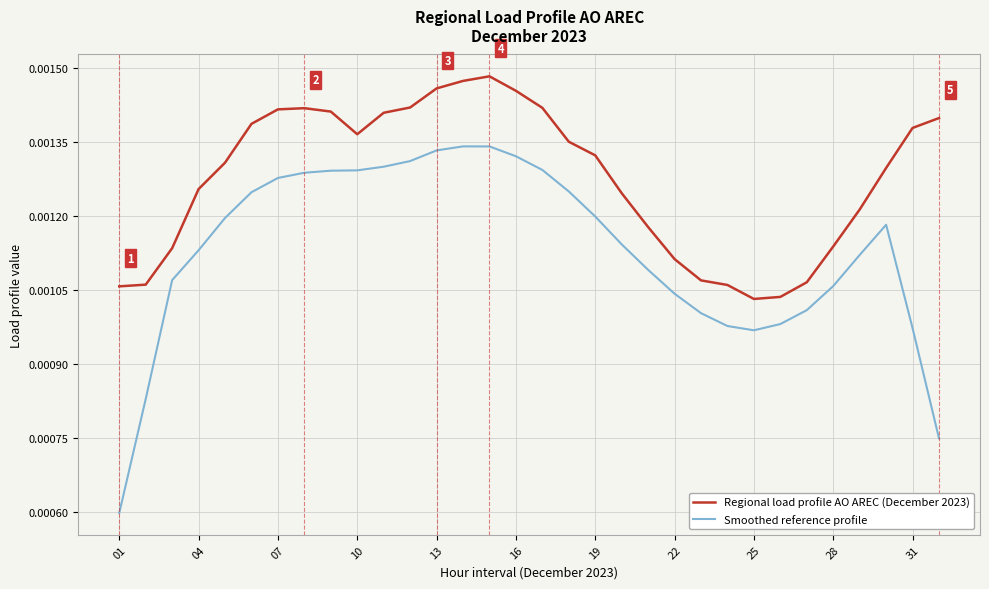

Which series has the largest range (max minus min)?

Smoothed reference profile